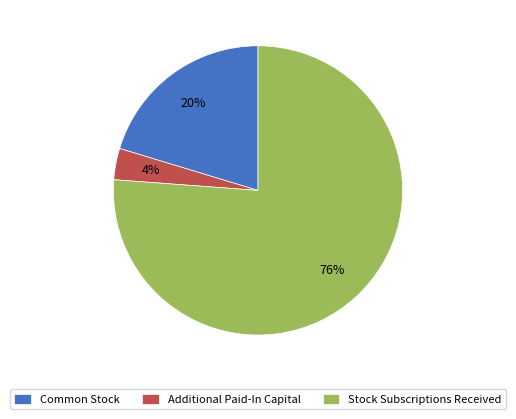

True or false: Stock Subscriptions Received accounts for 76% of the total.

True